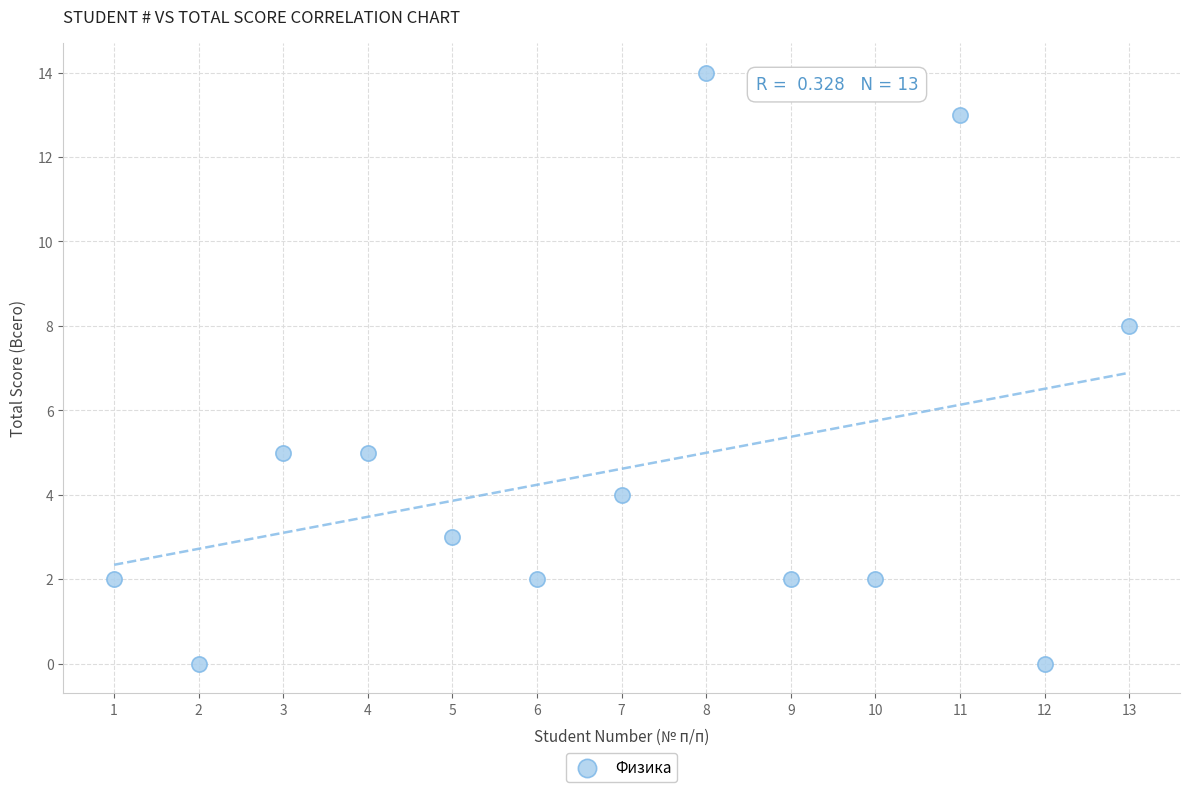

What is the range of X values (max minus min)?

12